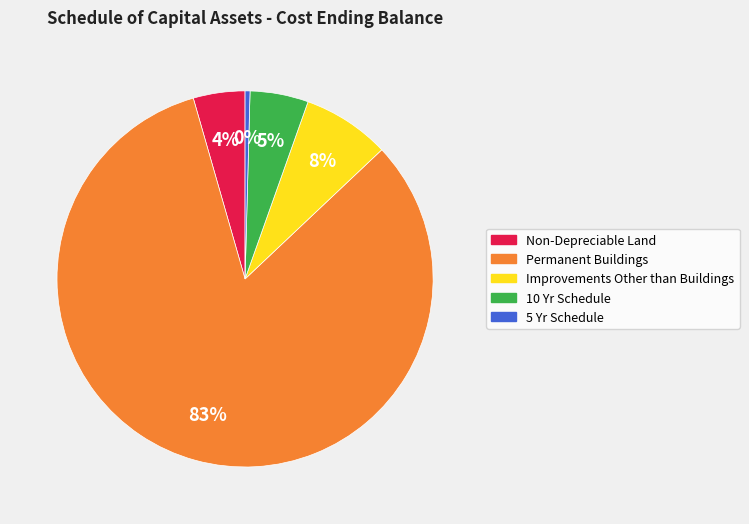

What is the largest slice in the pie chart?

Permanent Buildings